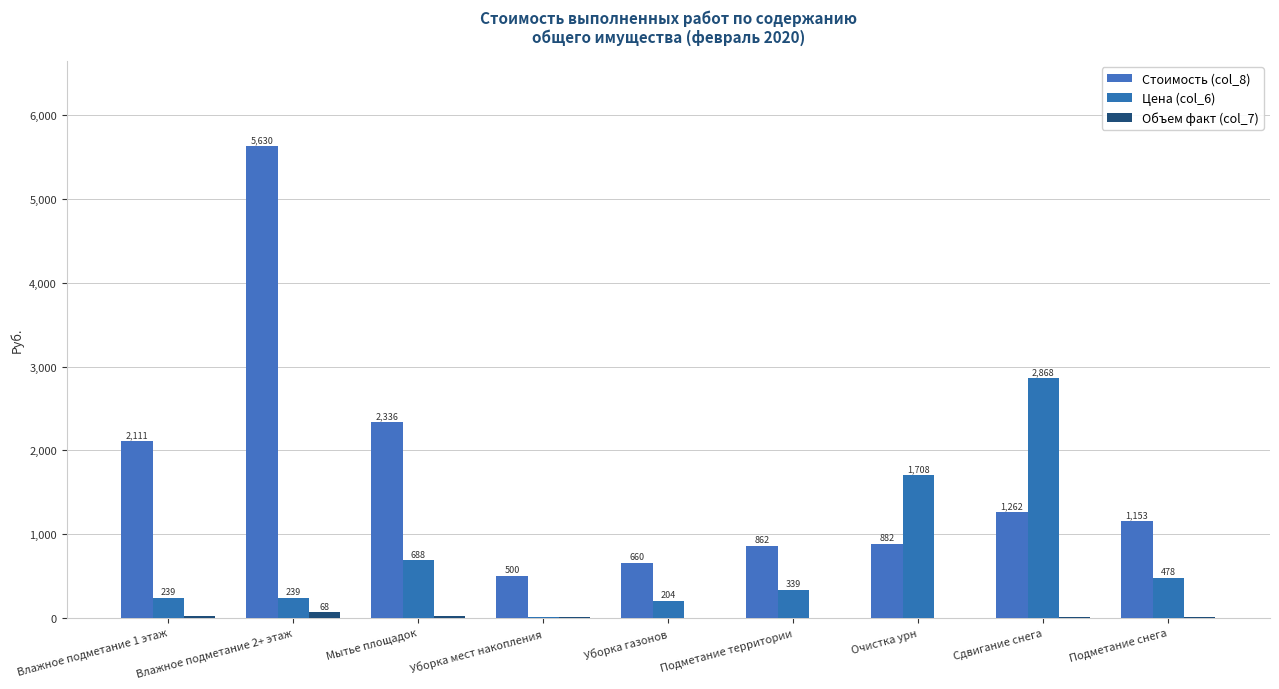

What is the total value across all series at Подметание снега?

1638.4